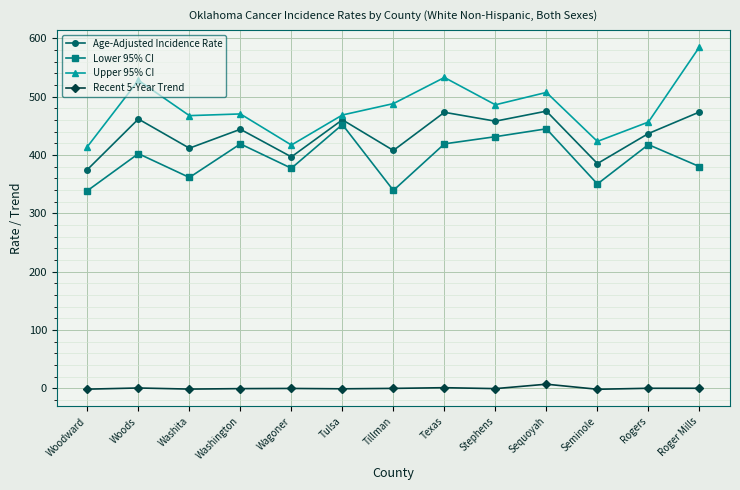

What is the approximate value of Recent 5-Year Trend at Rogers?

0.1